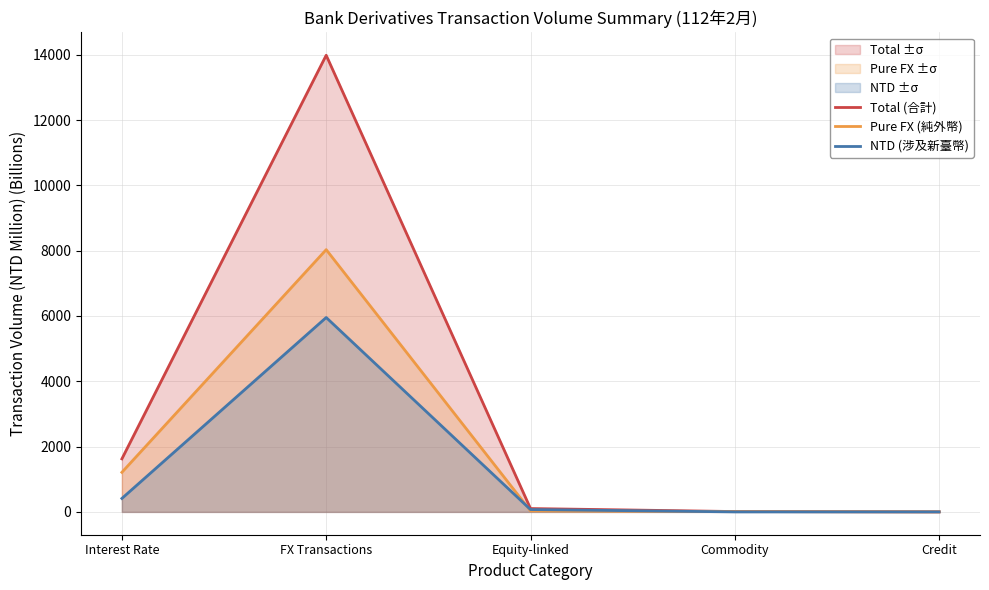

At which label is Pure FX (純外幣) closest to 4016?

Interest Rate